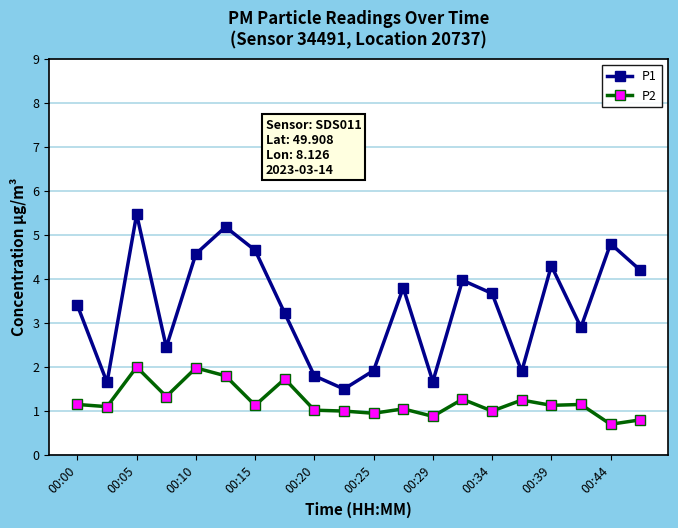

What is the average value of the P1 series?

3.4